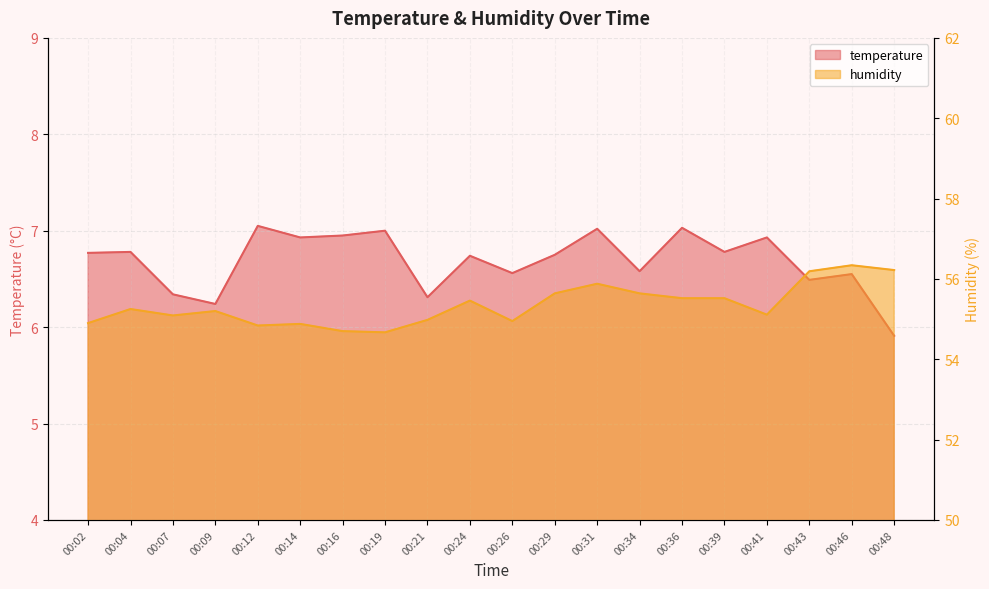

Is the value of humidity at 00:02 greater than the value of temperature at 00:19?

Yes